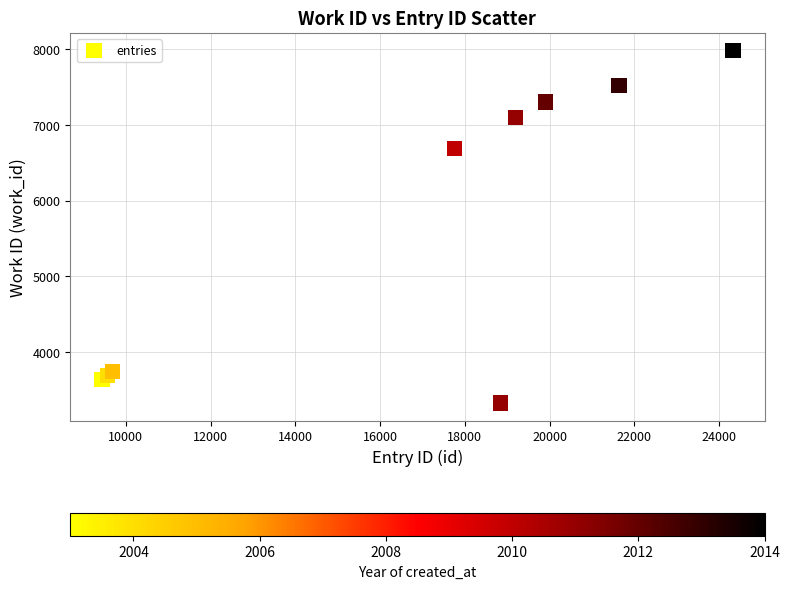

What Y value in the scatter plot is closest to 5656?

6689